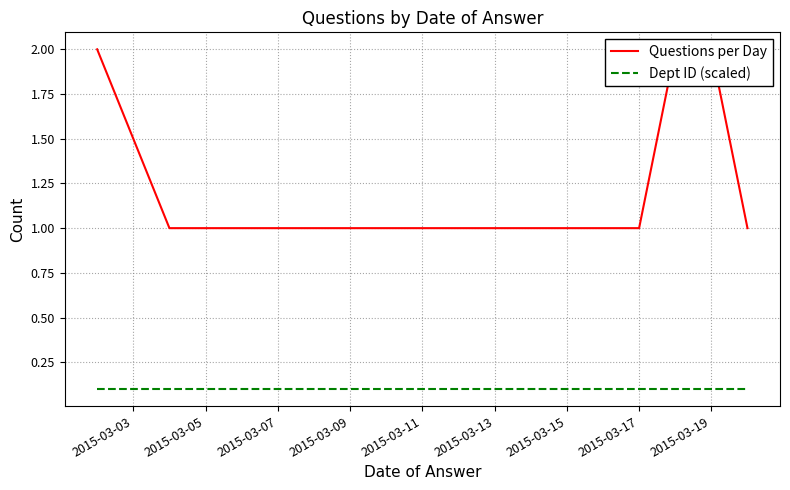

List the series in order of their peak value, lowest first.

Dept ID (scaled), Questions per Day